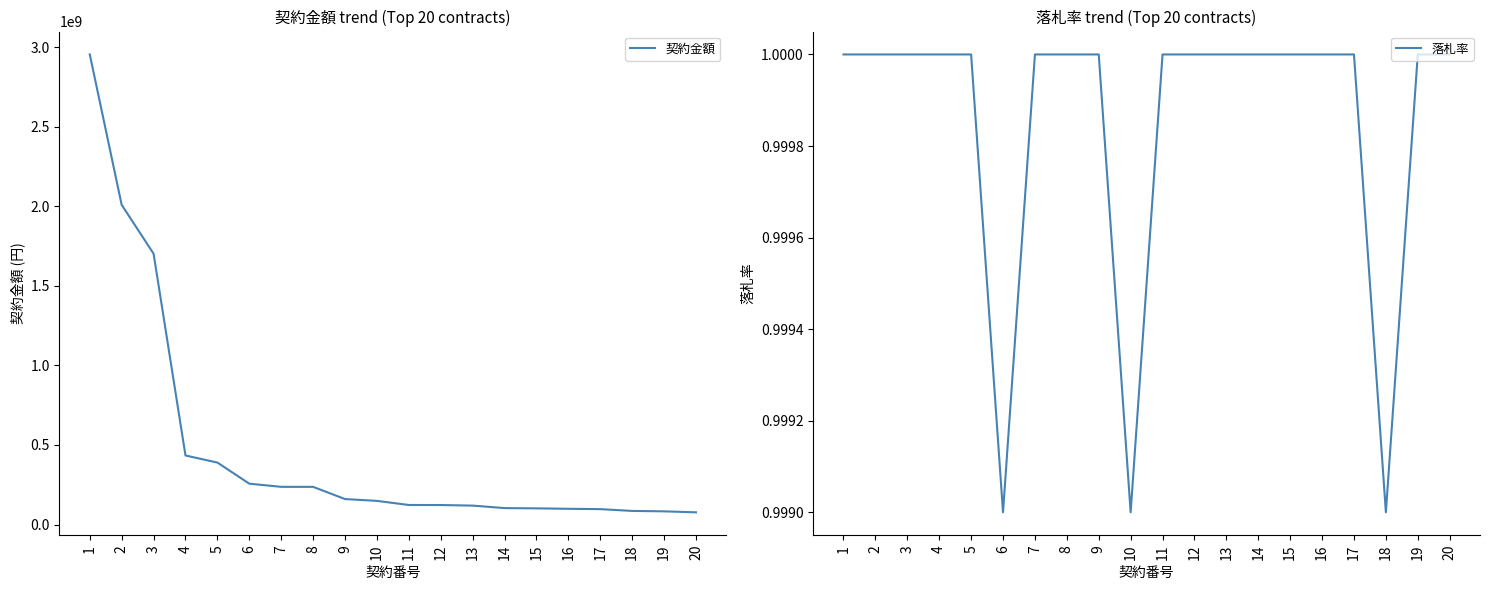

At which category does the chart reach its peak across all series?

1